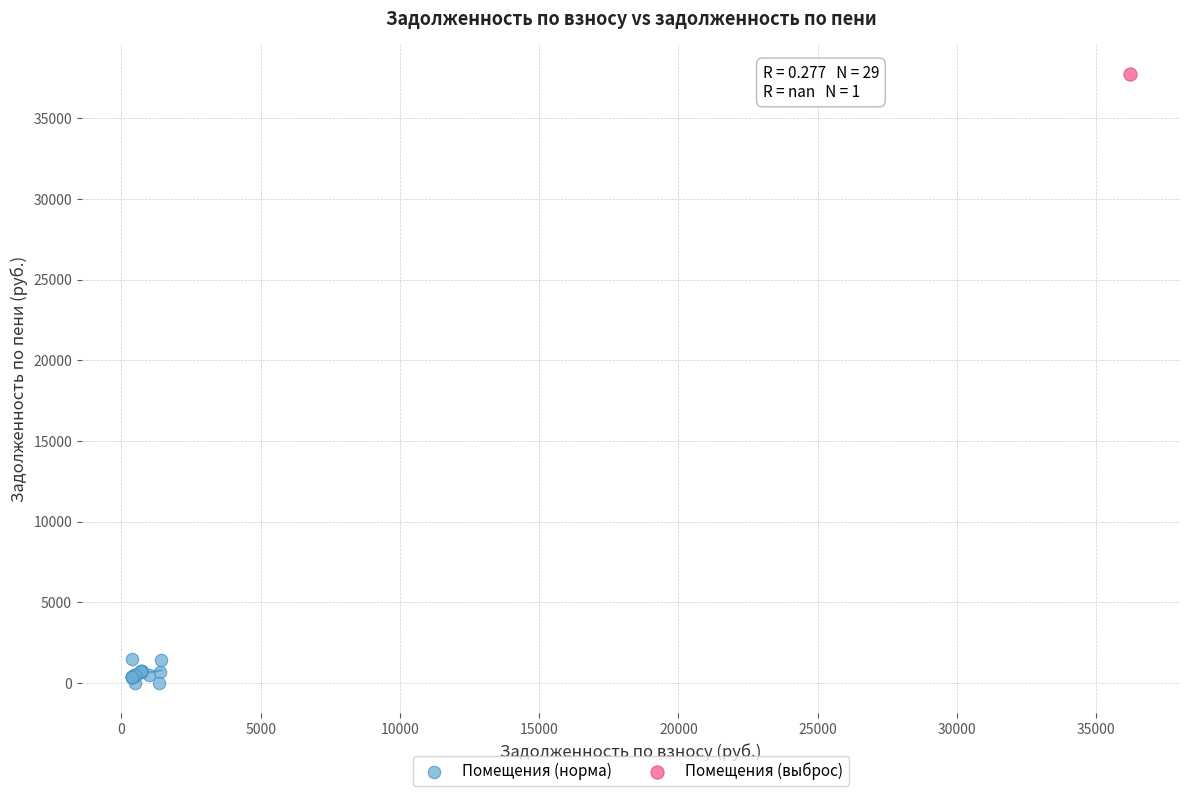

What are all the series names shown in the legend?

Помещения (норма), Помещения (выброс)